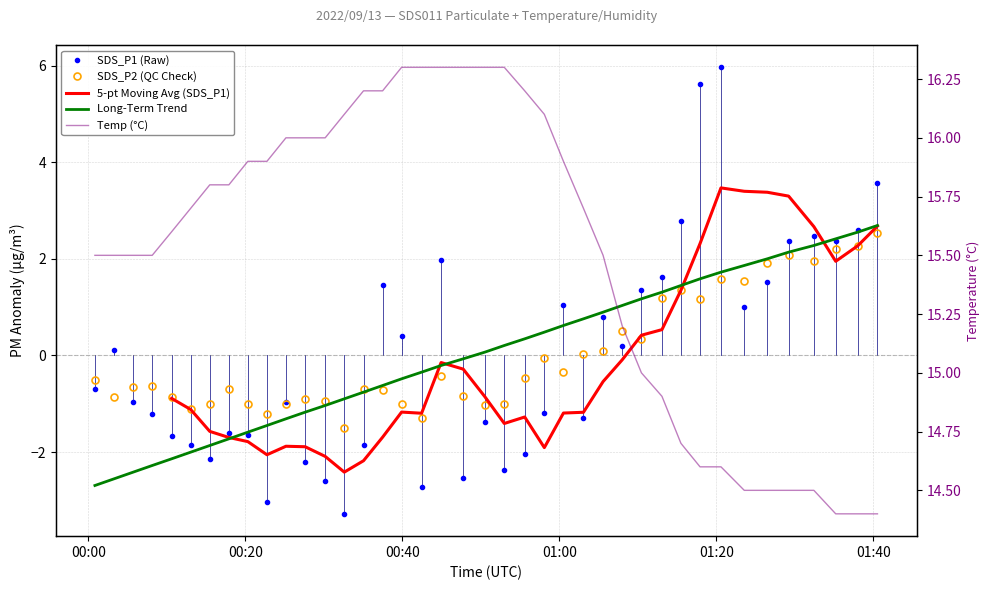

How many values in SDS_P1 are above zero?

19